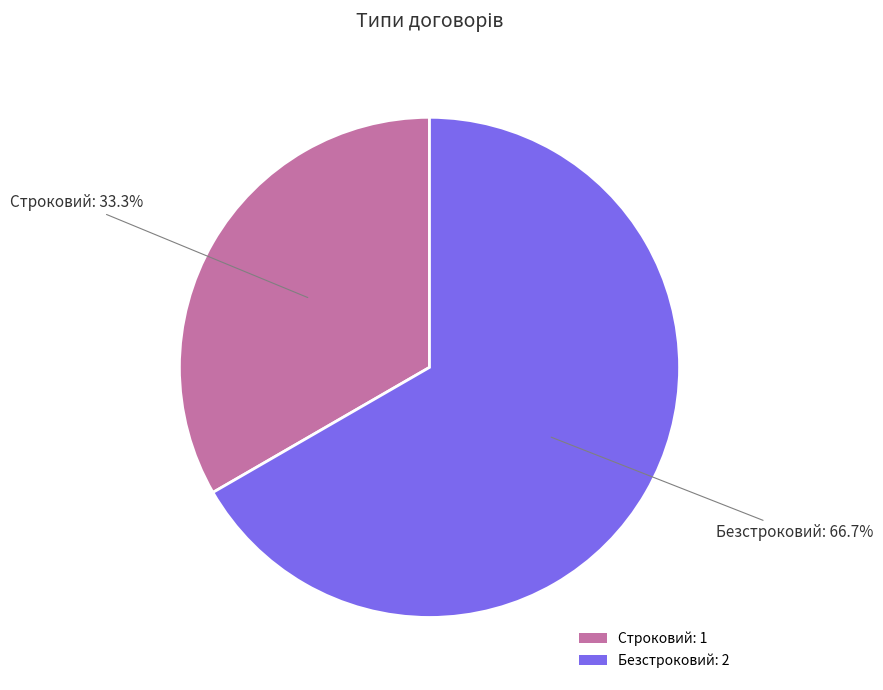

True or false: Безстроковий accounts for 75% of the total.

False